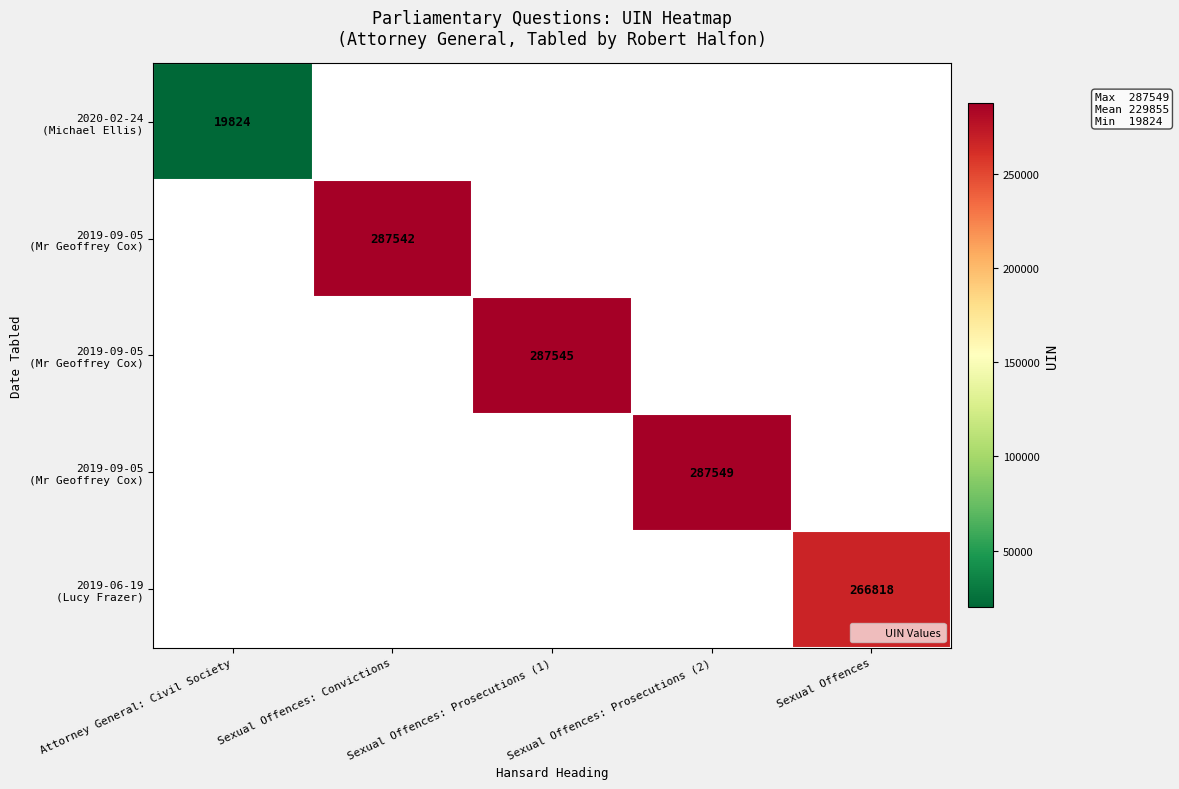

What is the maximum value shown in the chart?

287549.0